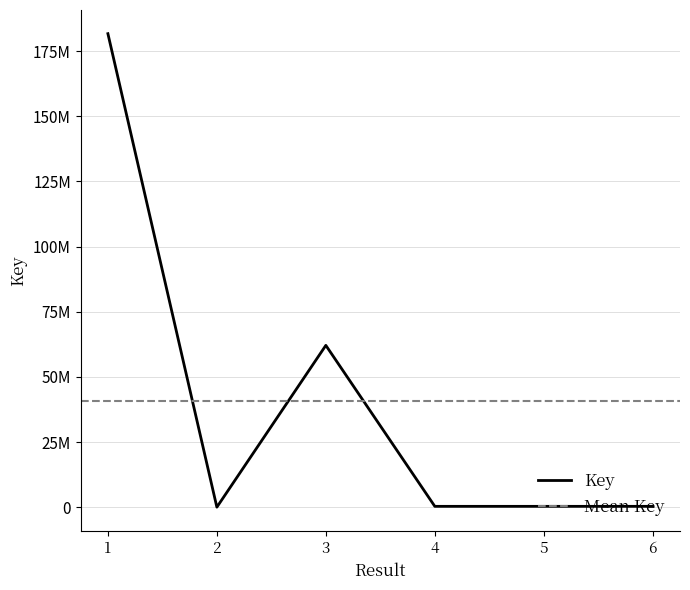

How many interior local valleys (lower than both neighbors) does the data have?

2